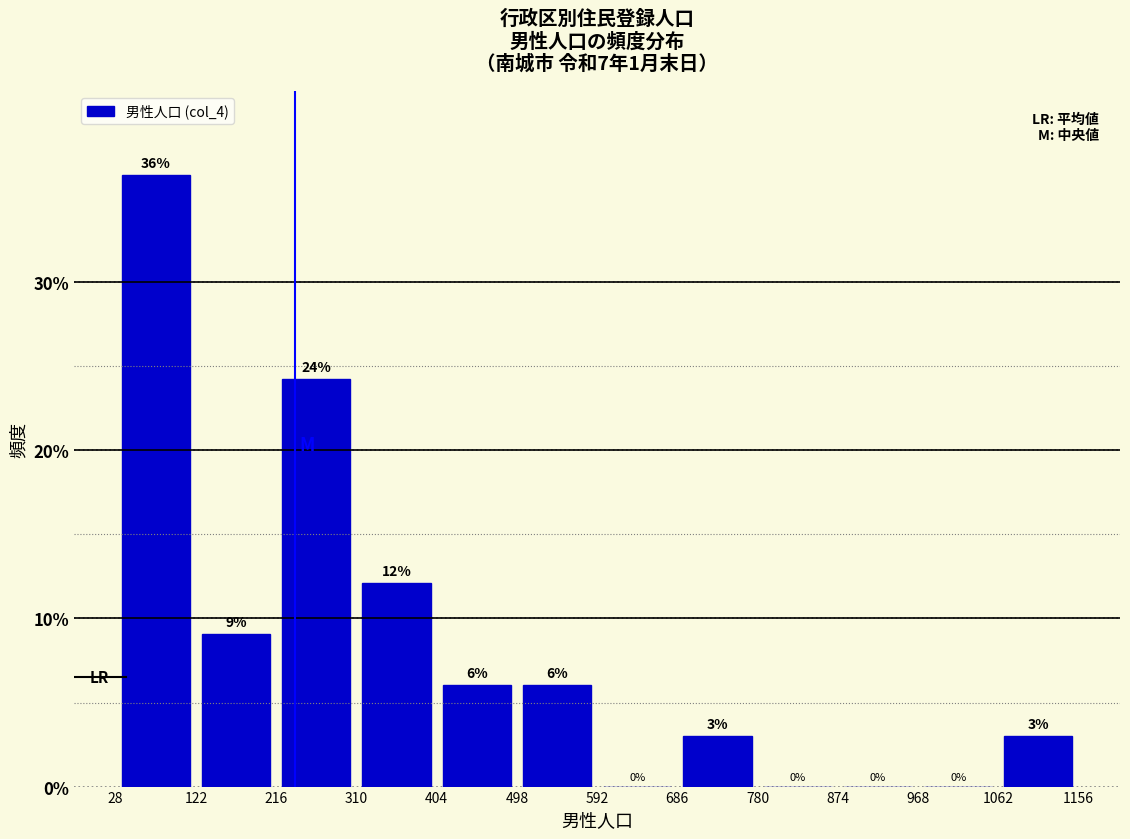

Which range on the x-axis has the tallest bar?

28 to 122